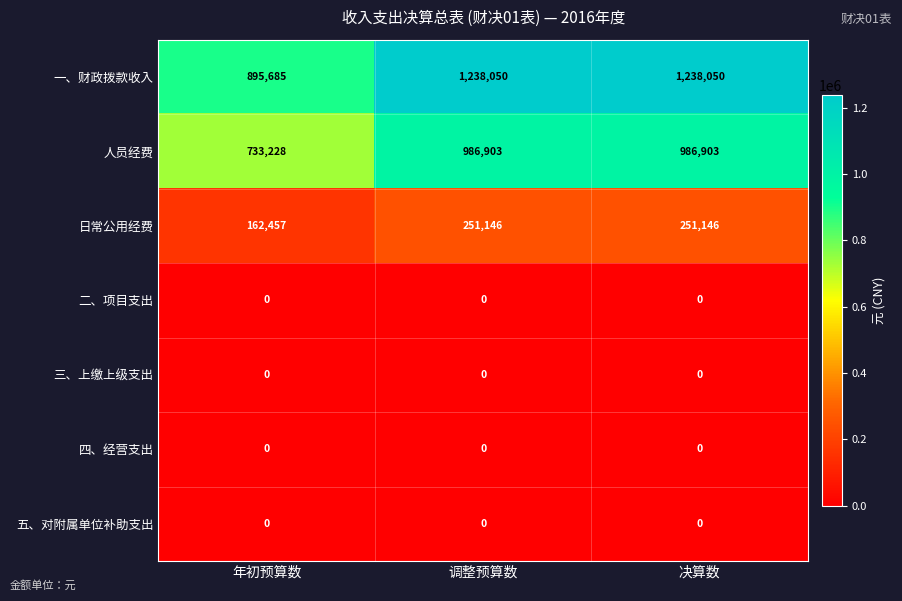

The value of 一、财政拨款收入 at 决算数 is 740635. True or false?

False